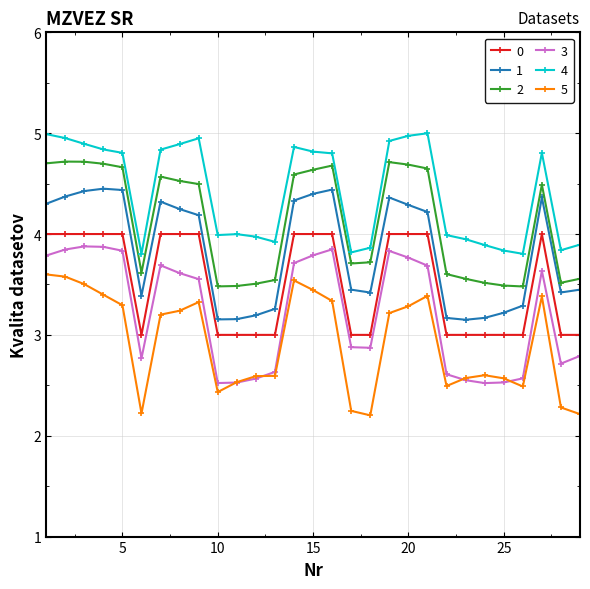

What is the maximum value for 1?

4.4